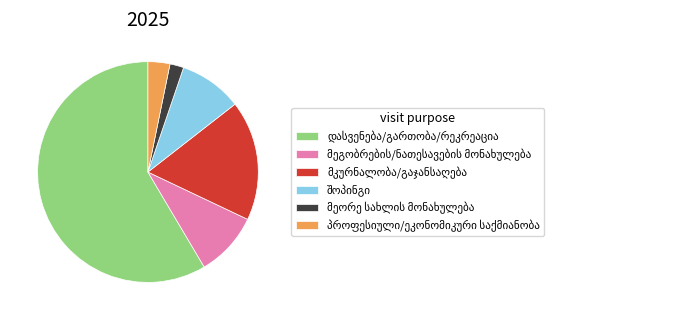

Does any single category account for the majority?

Yes